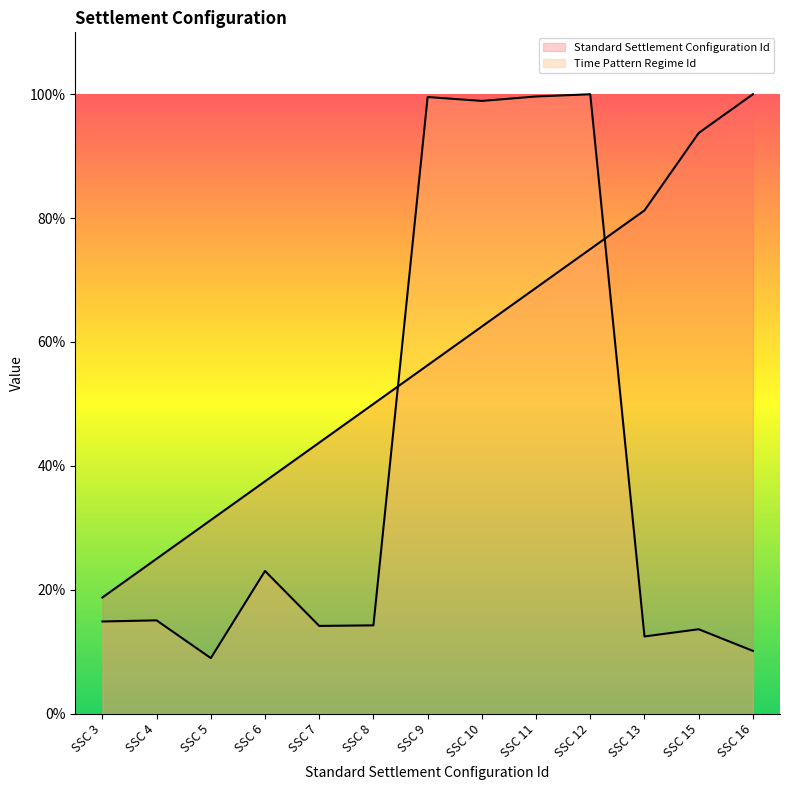

Reading left to right, what are all the values shown in this chart?

Standard Settlement Configuration Id: 18.8	25.0	31.2	37.5	43.8	50.0	56.2	62.5	68.8	75.0	81.2	93.8	100.0
Time Pattern Regime Id: 14.9	15.1	9.0	23.0	14.2	14.2	99.6	98.9	99.6	100.0	12.5	13.6	10.1